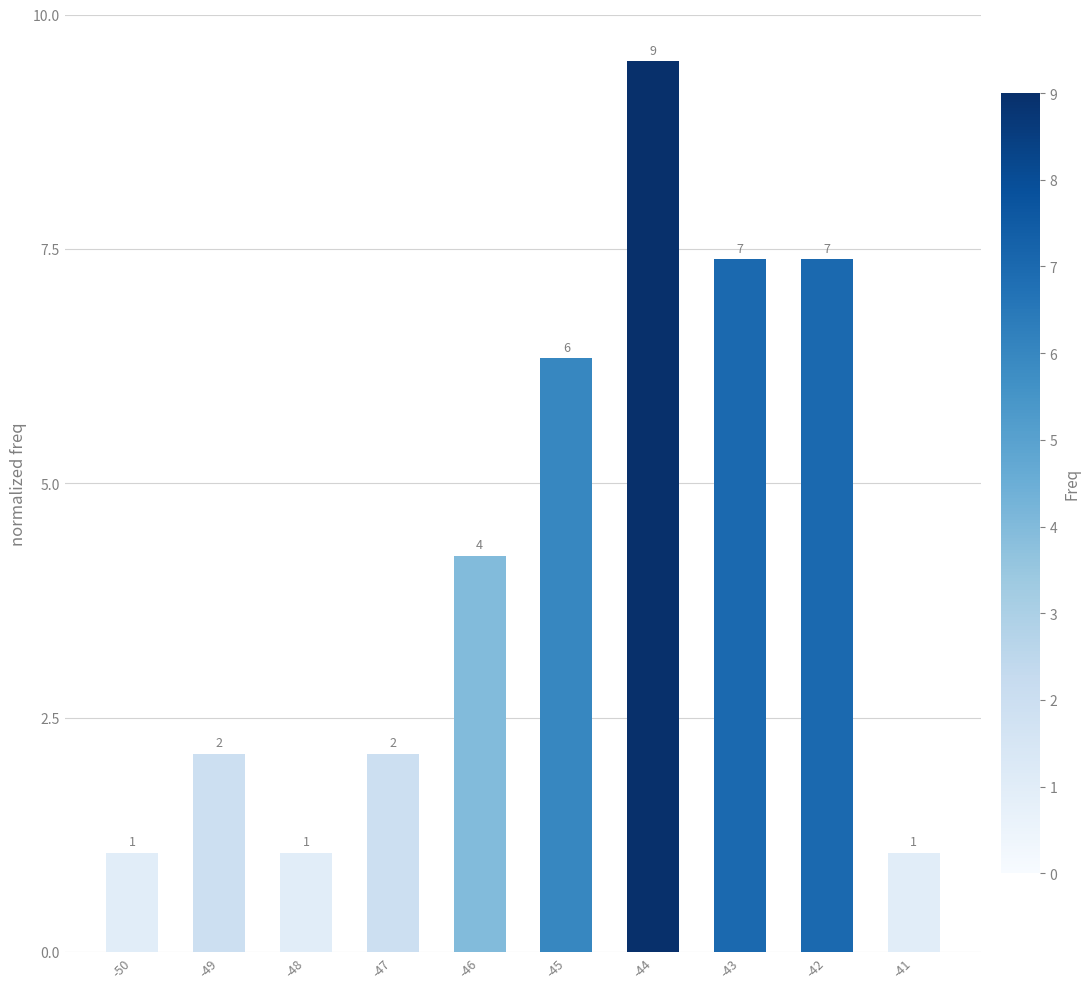

What is the change in value from -50 to -42?

+6.3